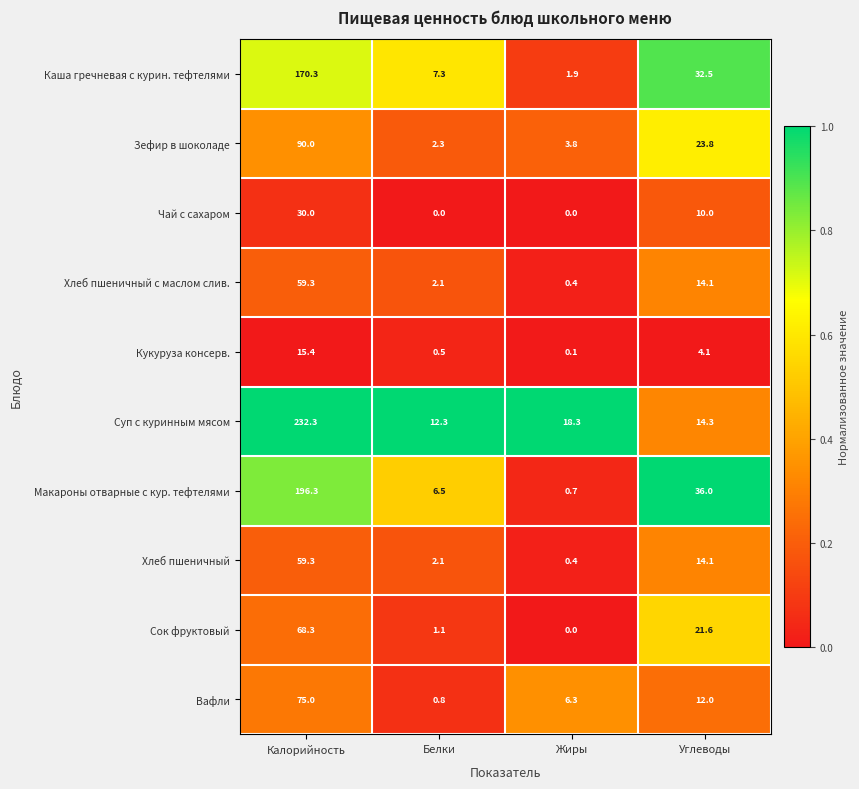

Where does the Кукуруза консерв. series first go above 4?

Калорийность